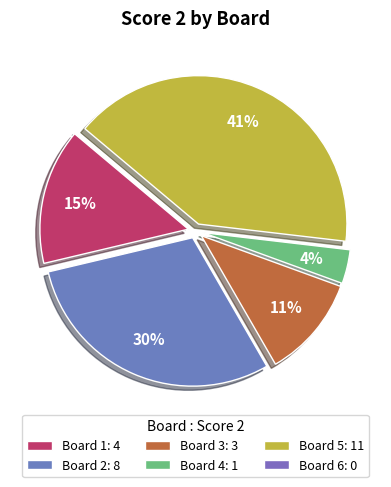

Rank the categories by value from highest to lowest.

Board 5, Board 2, Board 1, Board 3, Board 4, Board 6